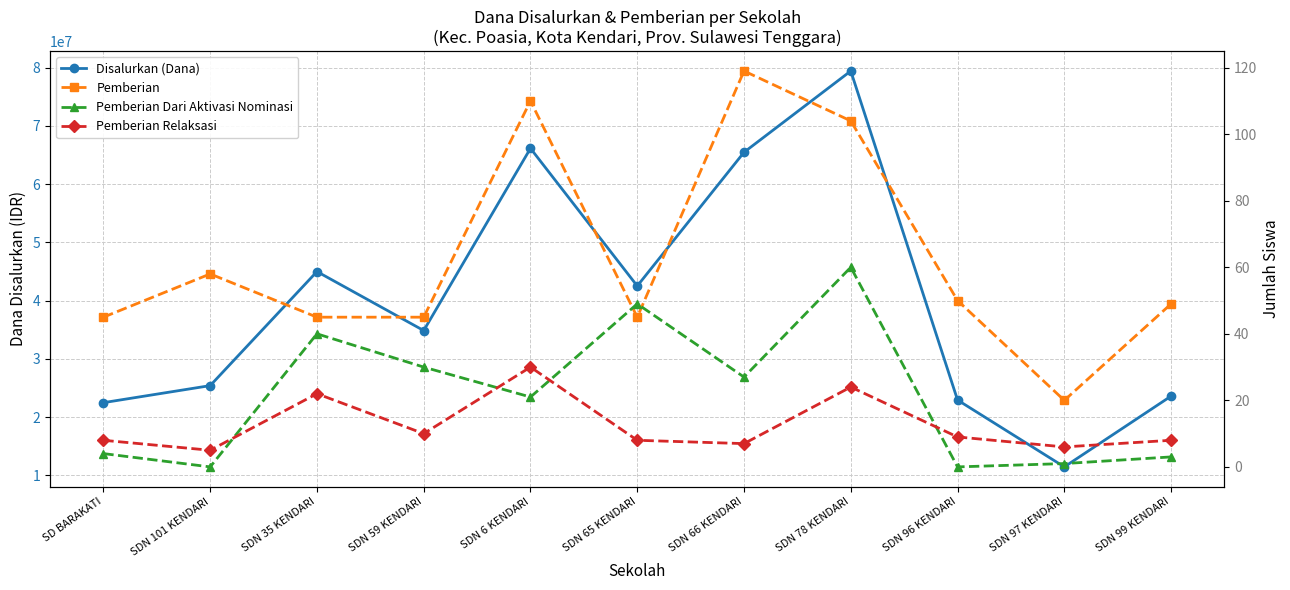

Rank the categories by Pemberian Relaksasi value from lowest to highest.

SDN 101 KENDARI, SDN 97 KENDARI, SDN 66 KENDARI, SD BARAKATI, SDN 65 KENDARI, SDN 99 KENDARI, SDN 96 KENDARI, SDN 59 KENDARI, SDN 35 KENDARI, SDN 78 KENDARI, SDN 6 KENDARI